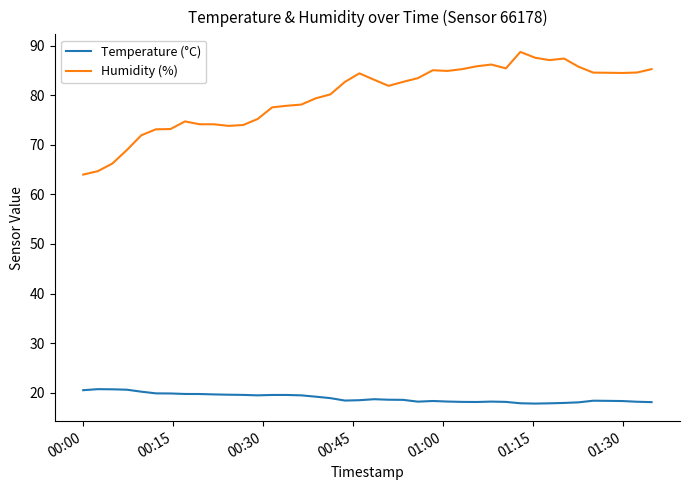

Rank the series by their maximum value, from highest to lowest.

Humidity (%), Temperature (°C)